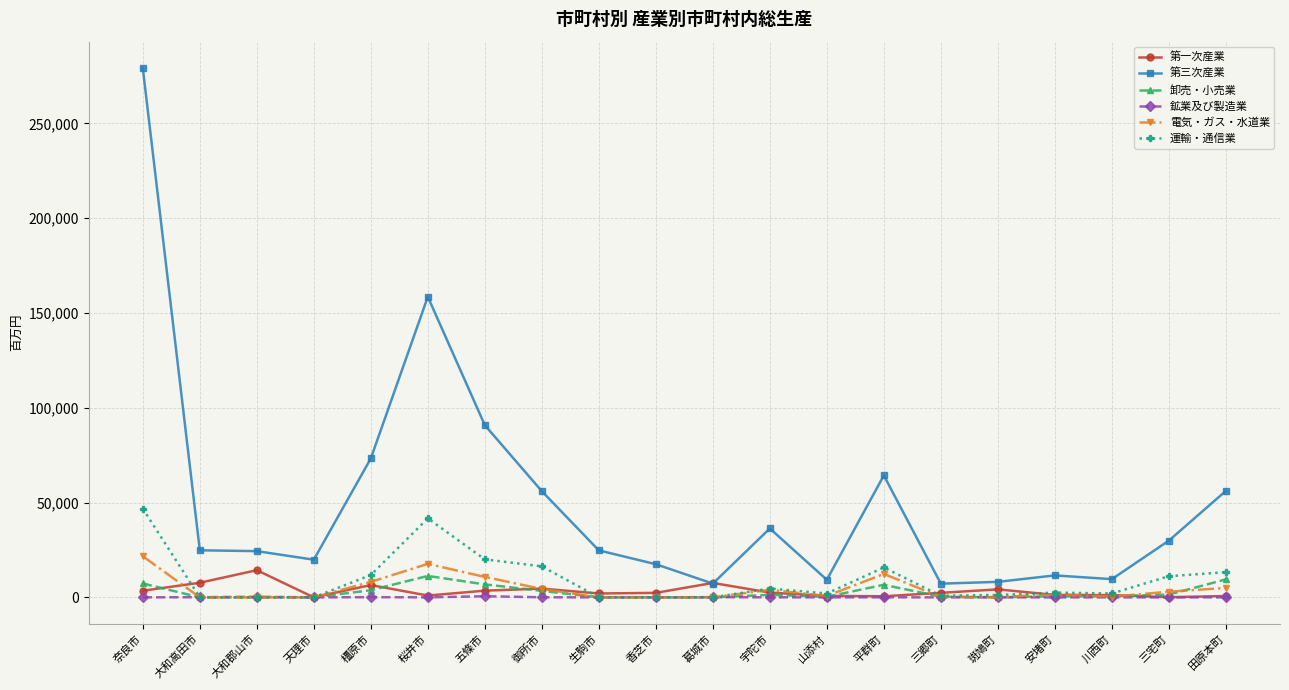

What is the label of the 10th point from the right?

葛城市